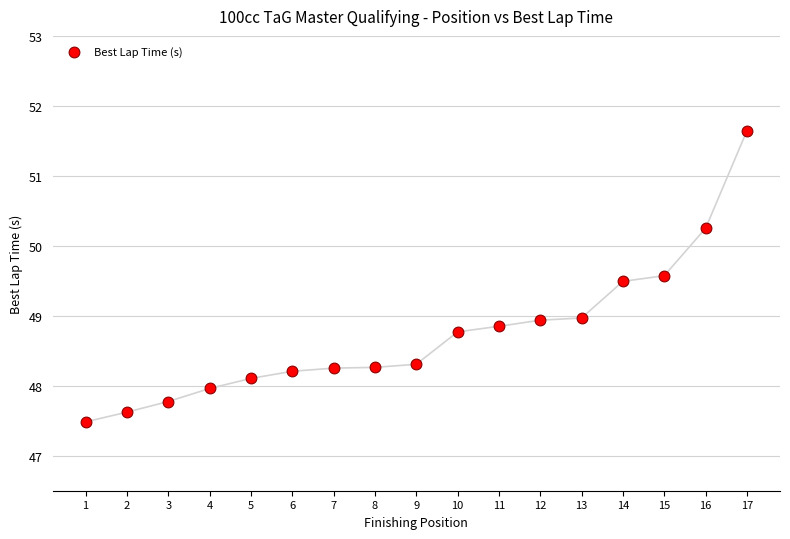

What is the range of Y values (max minus min)?

4.2